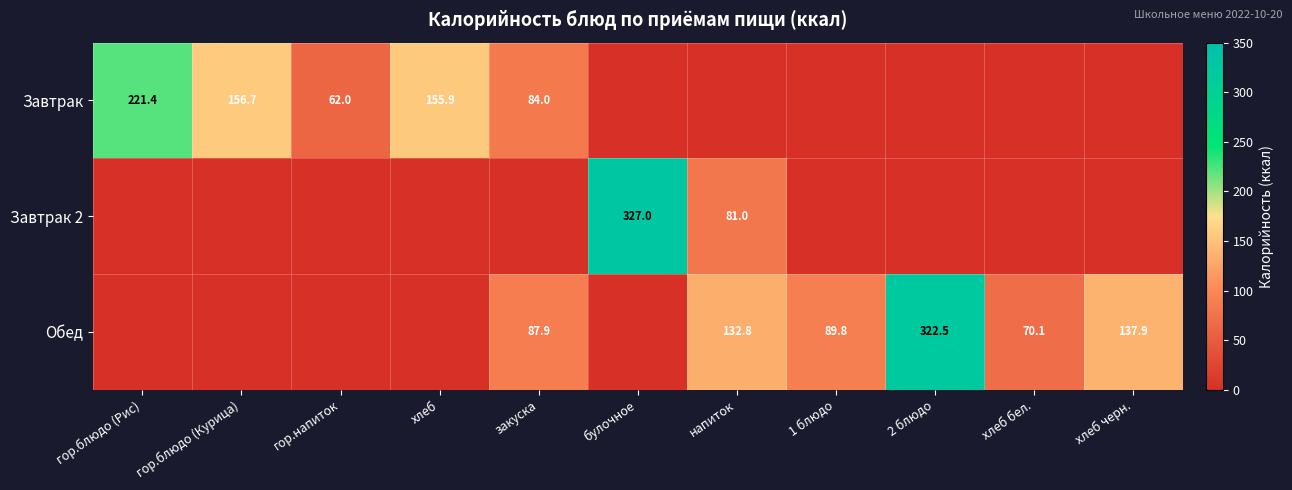

How many data points does each series have?

11